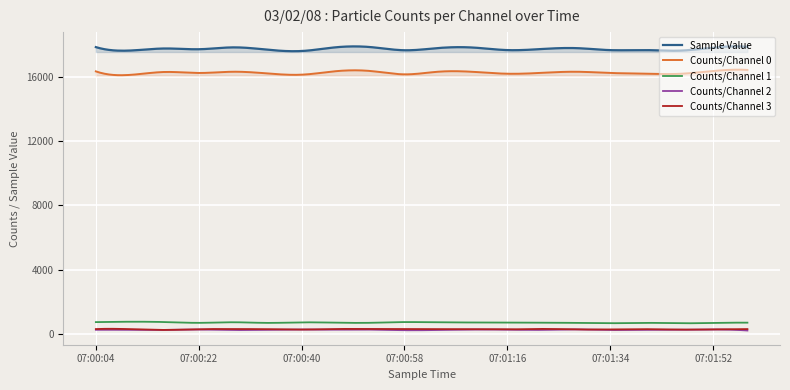

True or false: Sample Value has a value of 30045 at 07:01:28.

False